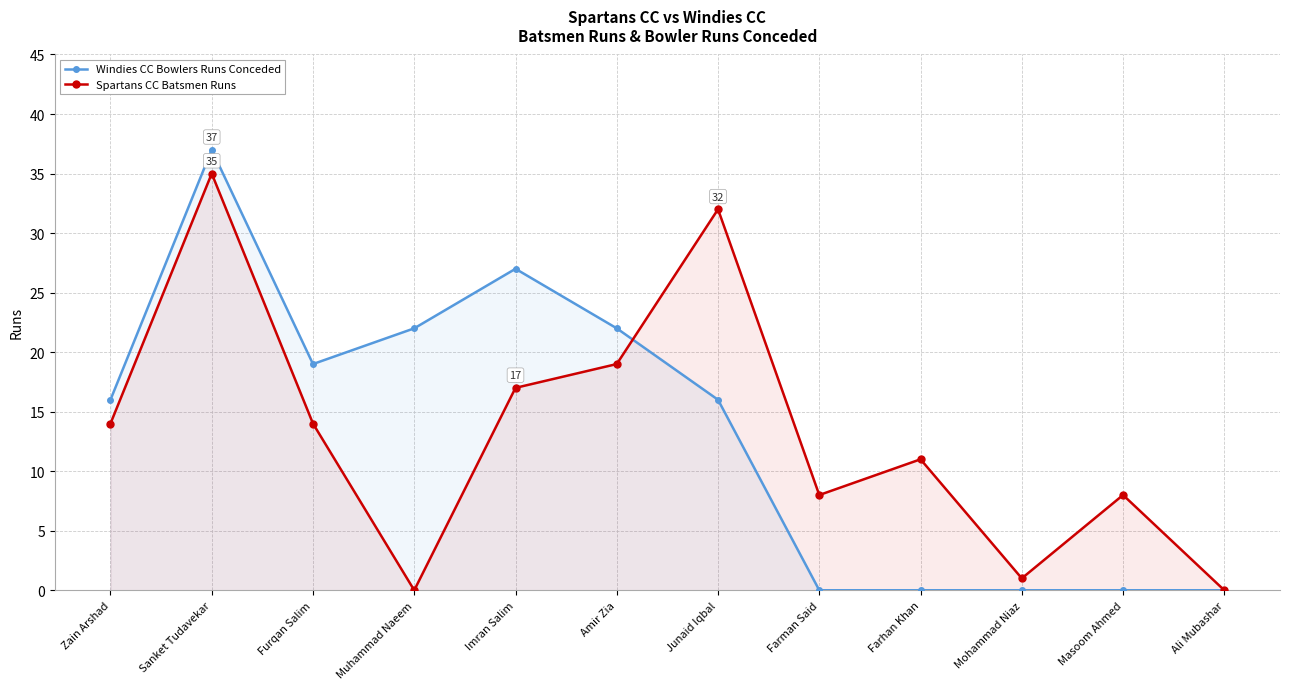

At which category does Windies CC Bowlers Runs Conceded reach its first local peak?

Sanket Tudavekar